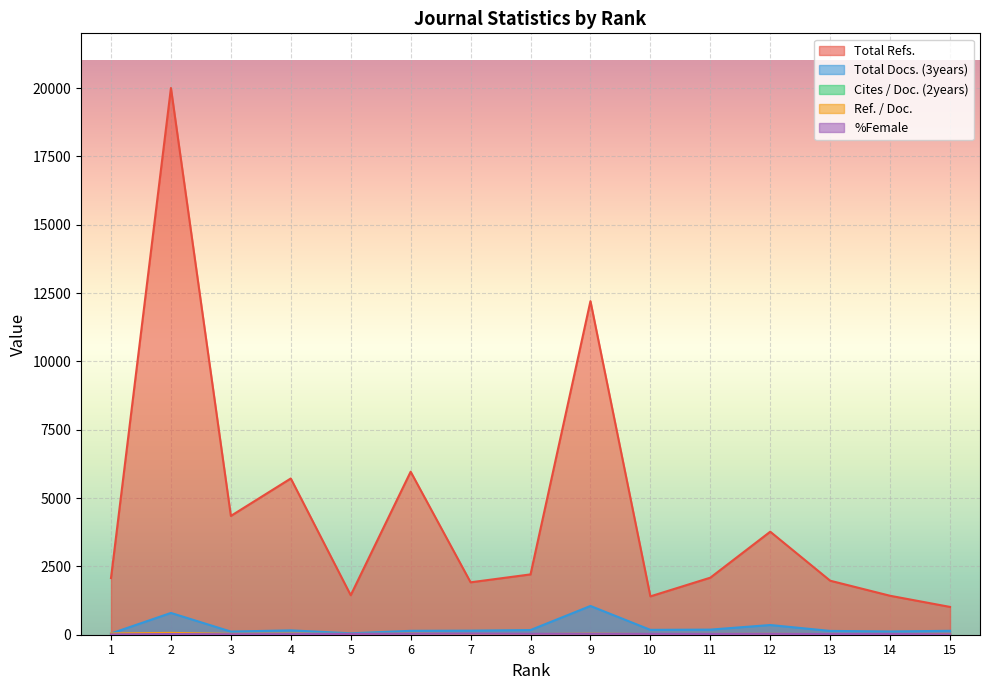

What are all the series names shown in the legend?

Total Refs., Total Docs. (3years), Cites / Doc. (2years), Ref. / Doc., %Female